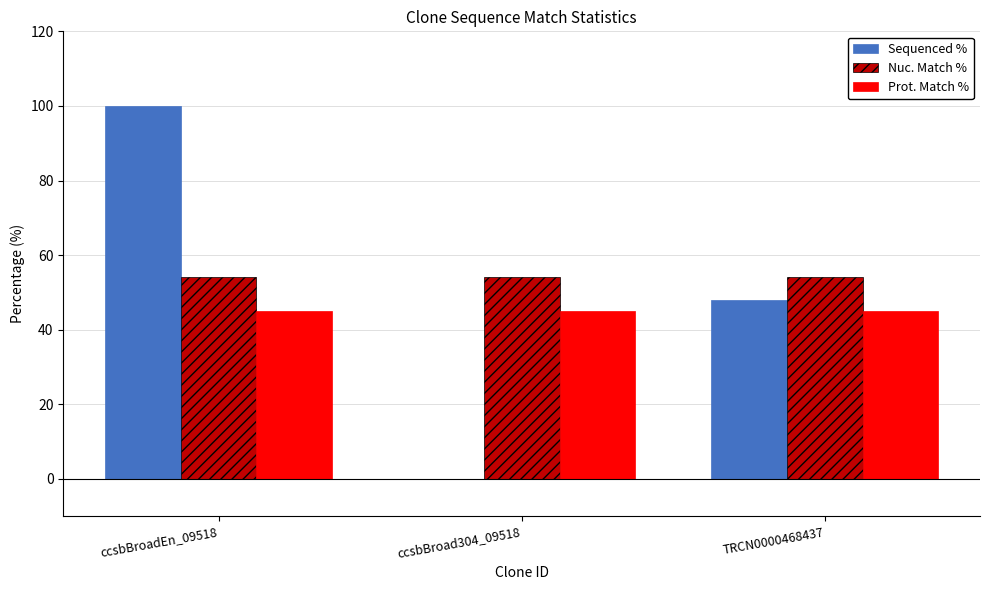

Read the Prot. Match % value at ccsbBroad304_09518.

45.0